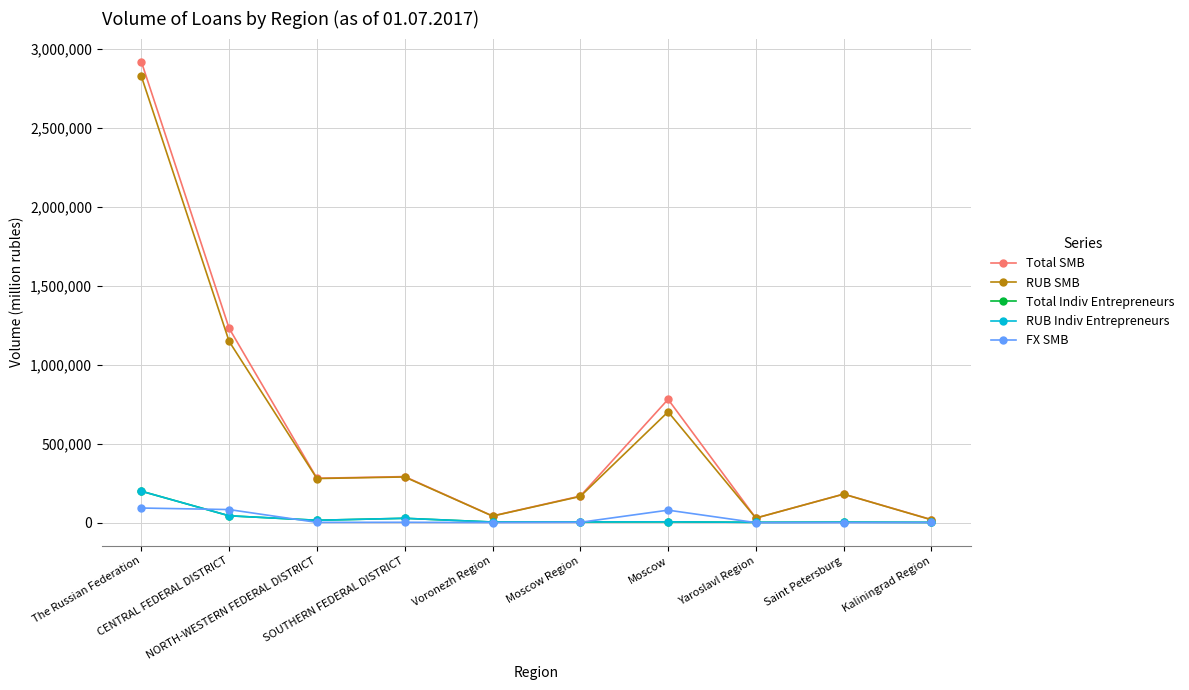

What is the label of the 9th point from the right?

CENTRAL FEDERAL DISTRICT